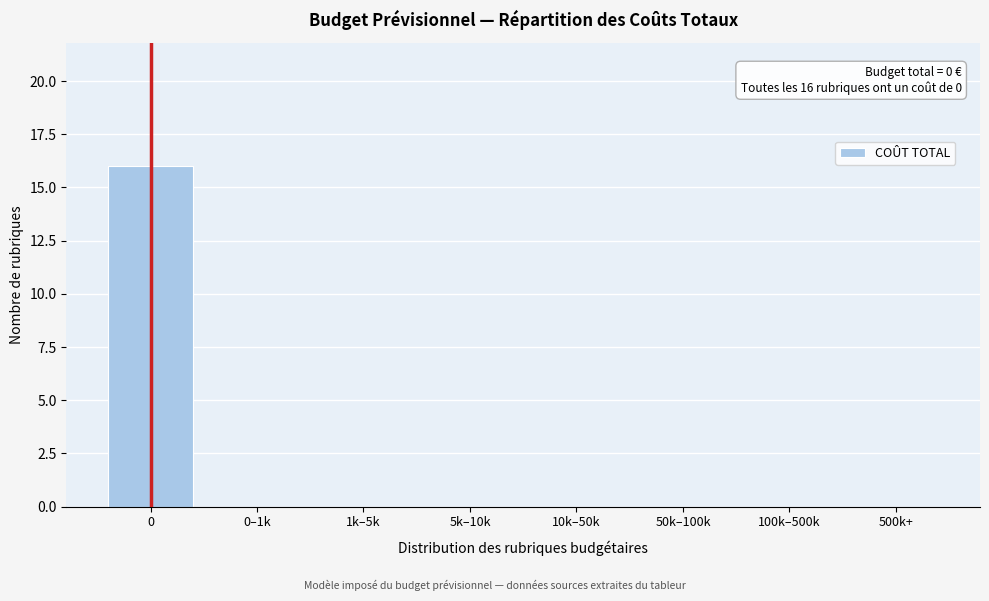

Reading left to right, list all the values displayed in this chart.

0=16	0–1k=0	1k–5k=0	5k–10k=0	10k–50k=0	50k–100k=0	100k–500k=0	500k+=0